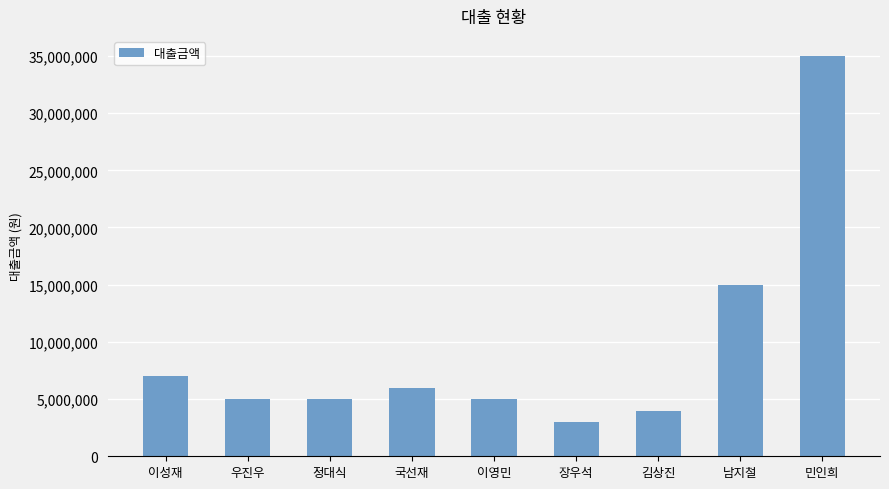

What is the maximum value shown in the chart?

35000000